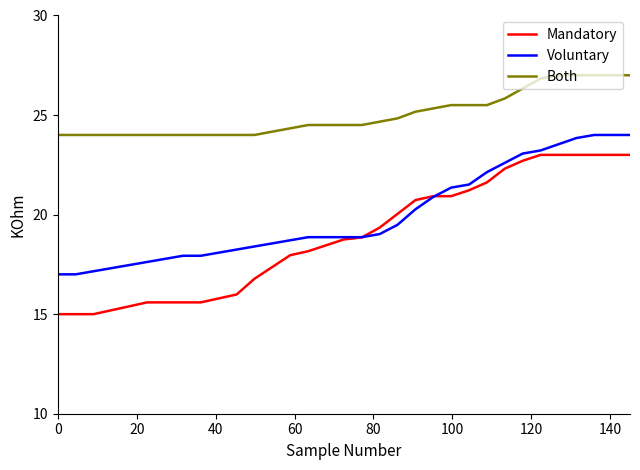

Count the number of data series in this chart.

3